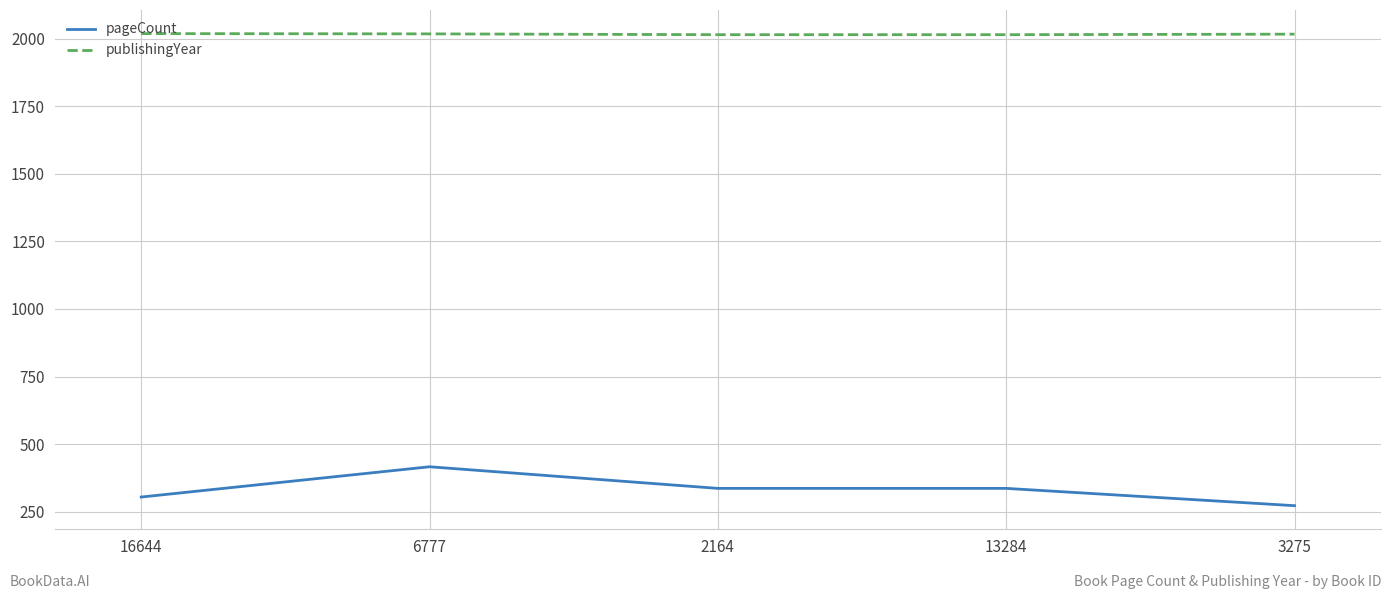

What is the difference between the maximum and minimum values in the publishingYear series?

4